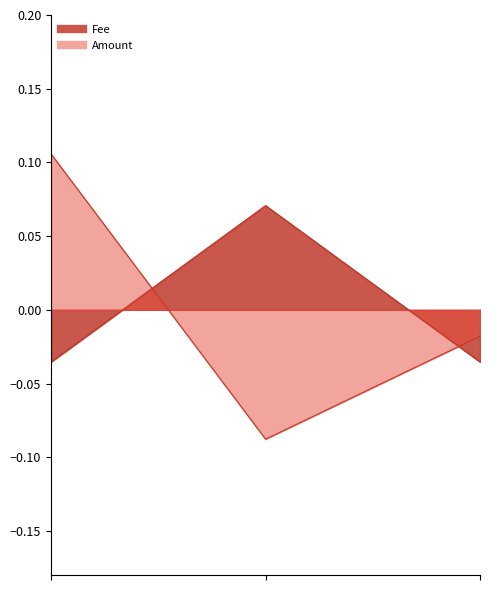

List the series in order of their overall mean, highest first.

Amount, Fee